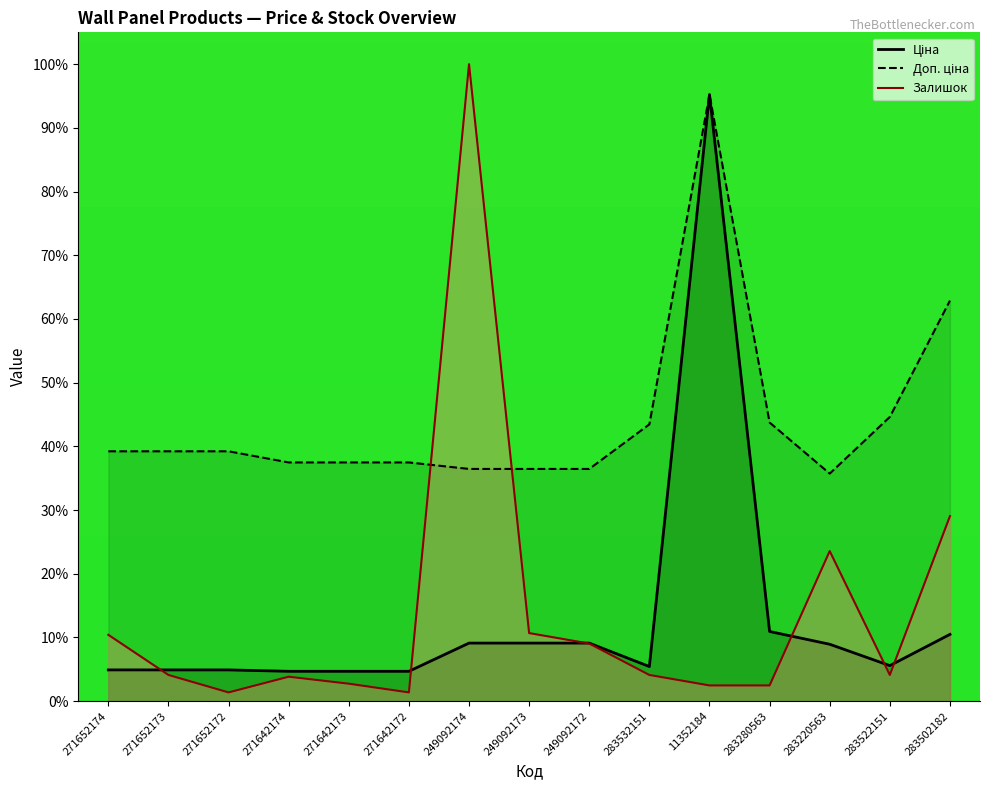

What is the label of the 5th point from the left?

271642173